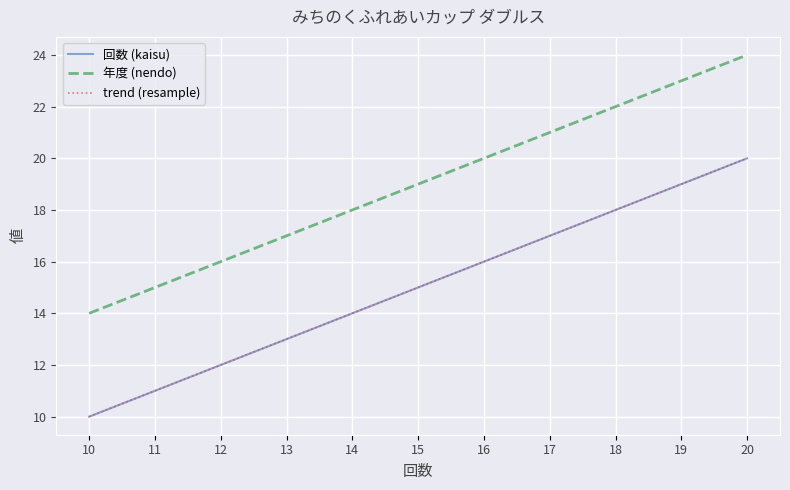

What is the total value across all series at 14?

32